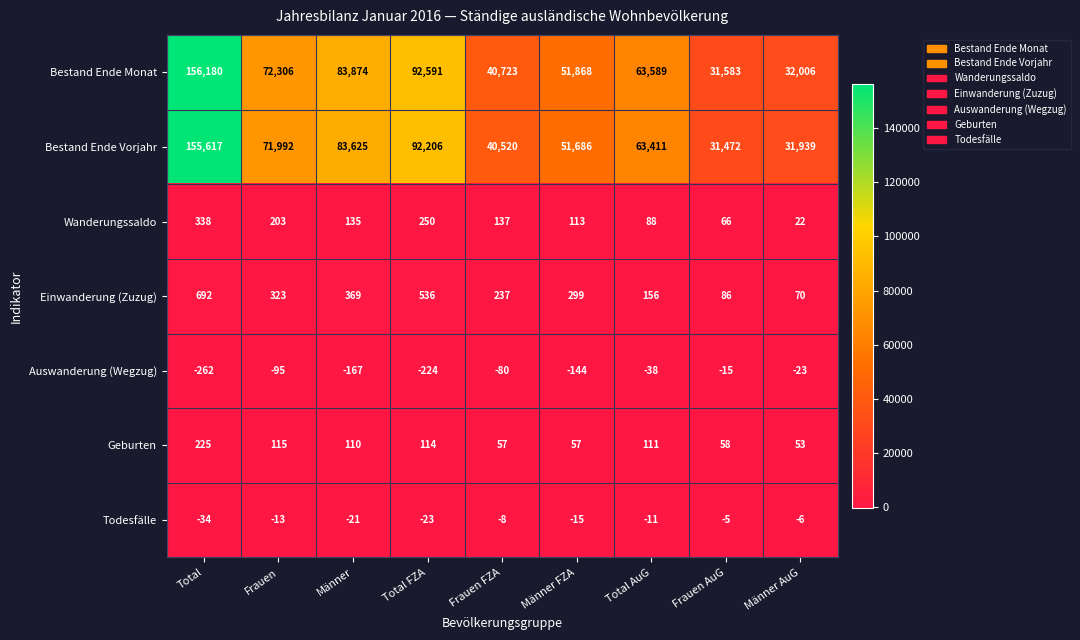

What is the difference between the maximum and minimum values in the Todesfälle series?

29